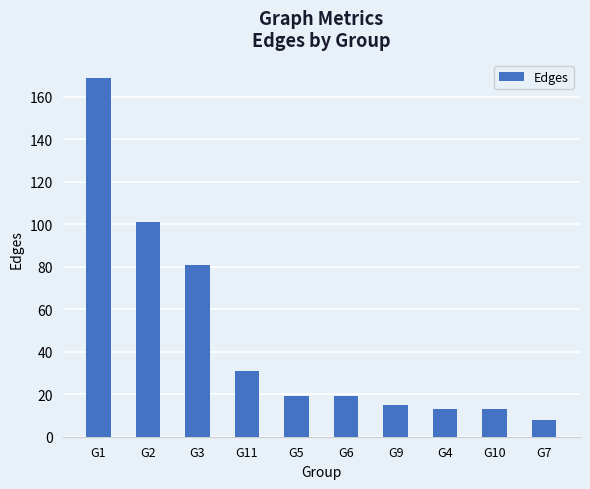

True or false: the data shows 9 at G5.

False